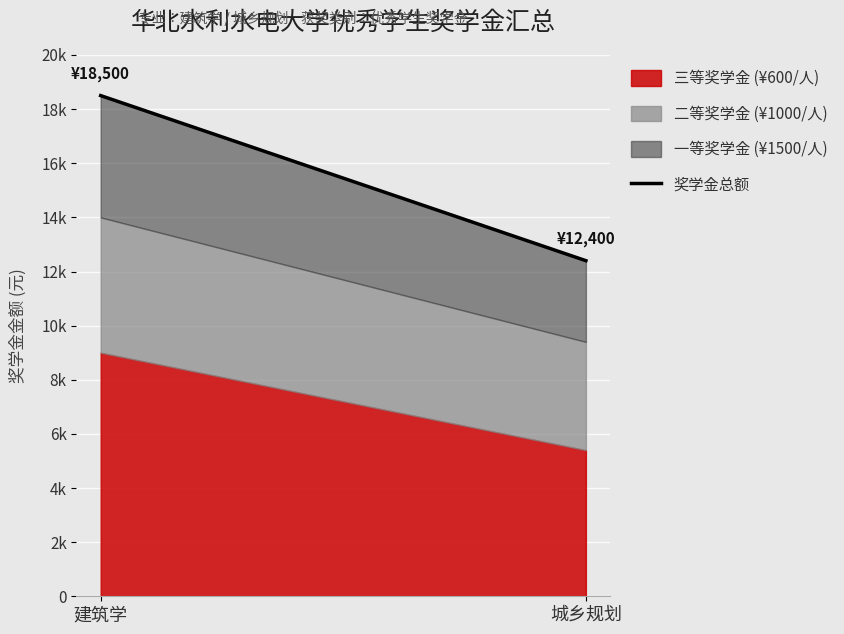

What is the ratio of the value at 建筑学 to the value at 城乡规划?

1.5